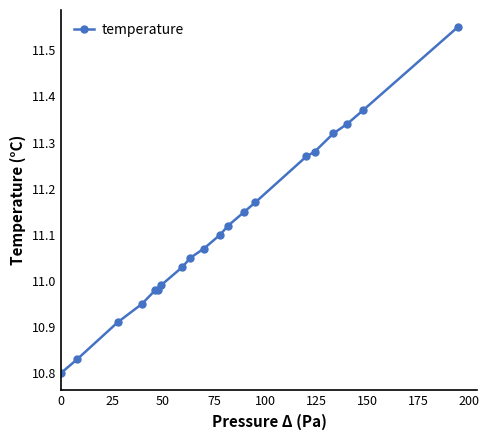

Does the chart display data point markers on the line(s)?

Yes